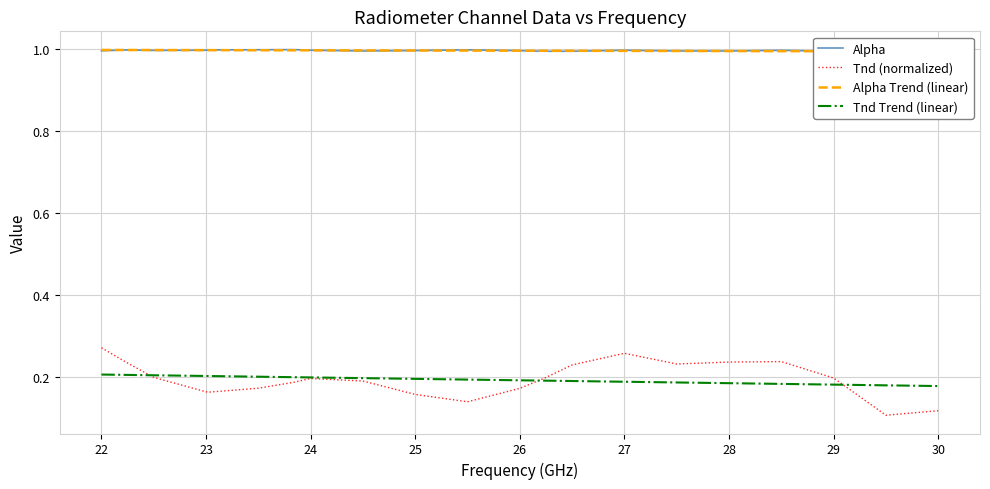

The value of Tnd (normalized) at 22 is 0.4. True or false?

False